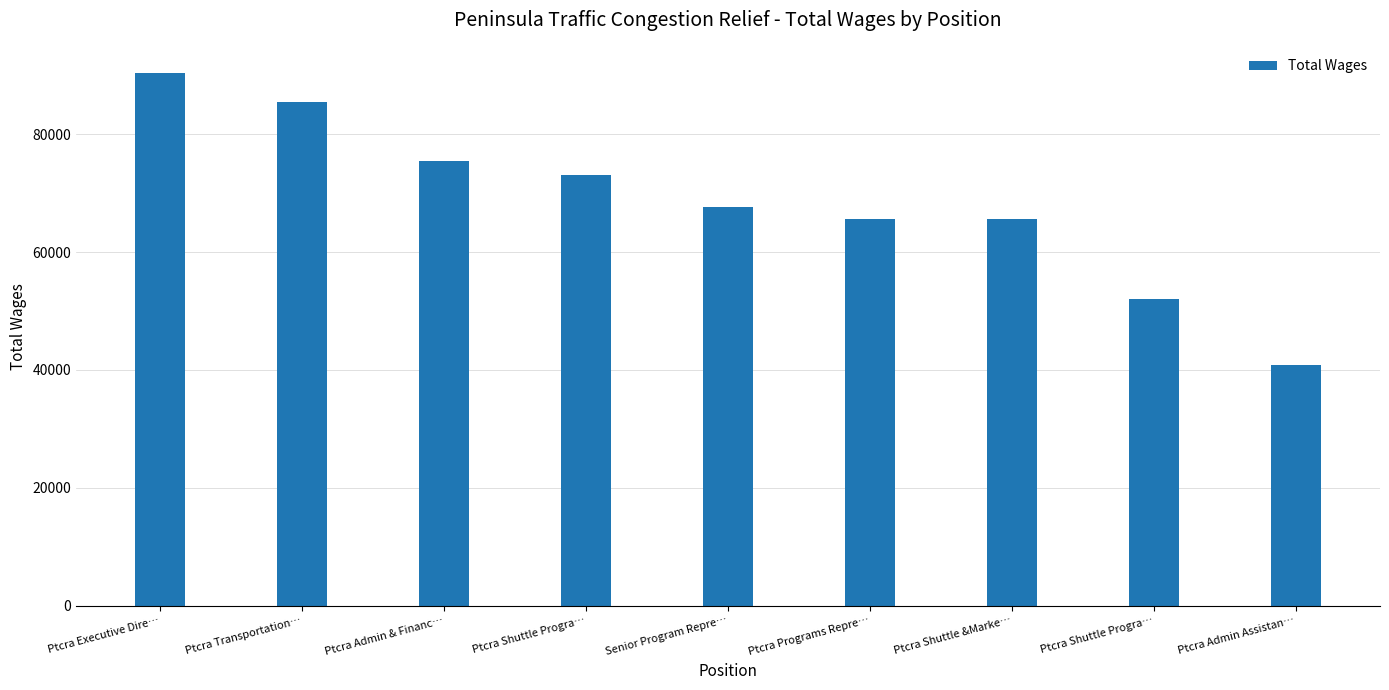

Reading left to right, list all the values displayed in this chart.

90335	85518	75389	73138	67577	65704	65605	52045	40788